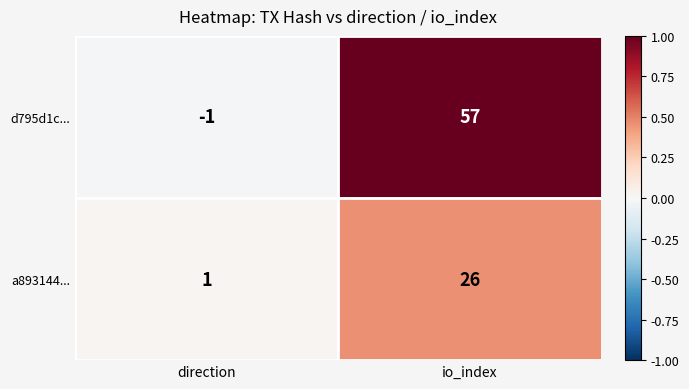

True or false: d795d1c... has a value of -1 at direction.

True